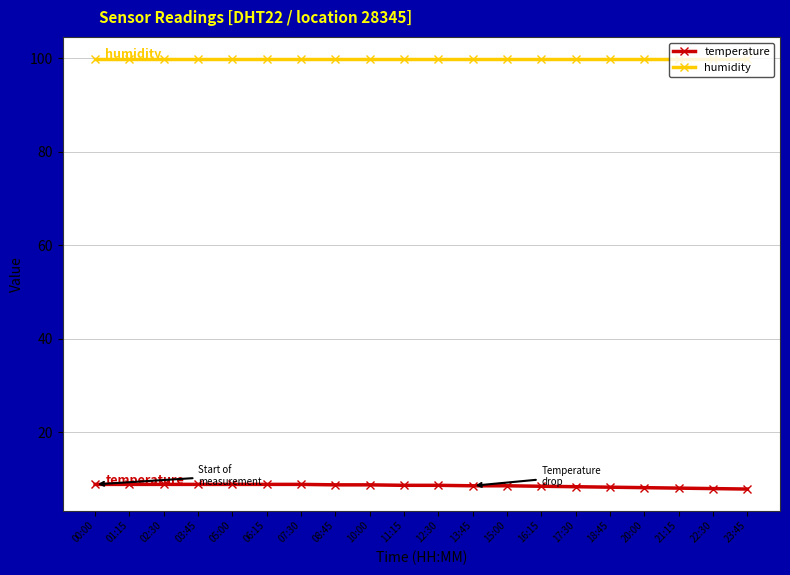

What is the sum of the humidity values at 13:45 and 15:00?

199.8